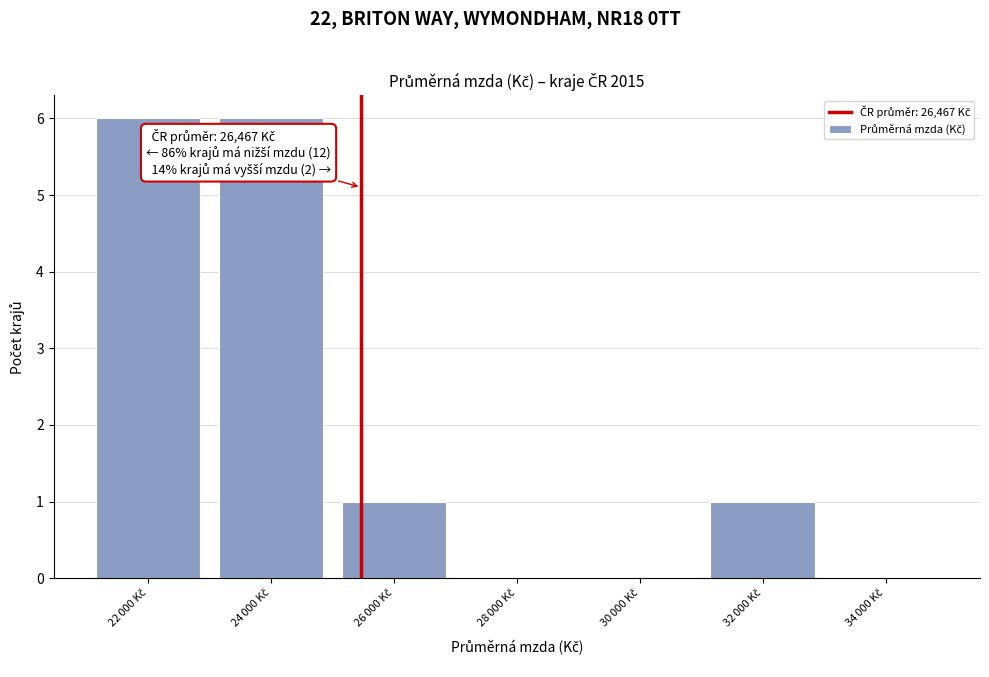

What is the sum of all values?

14